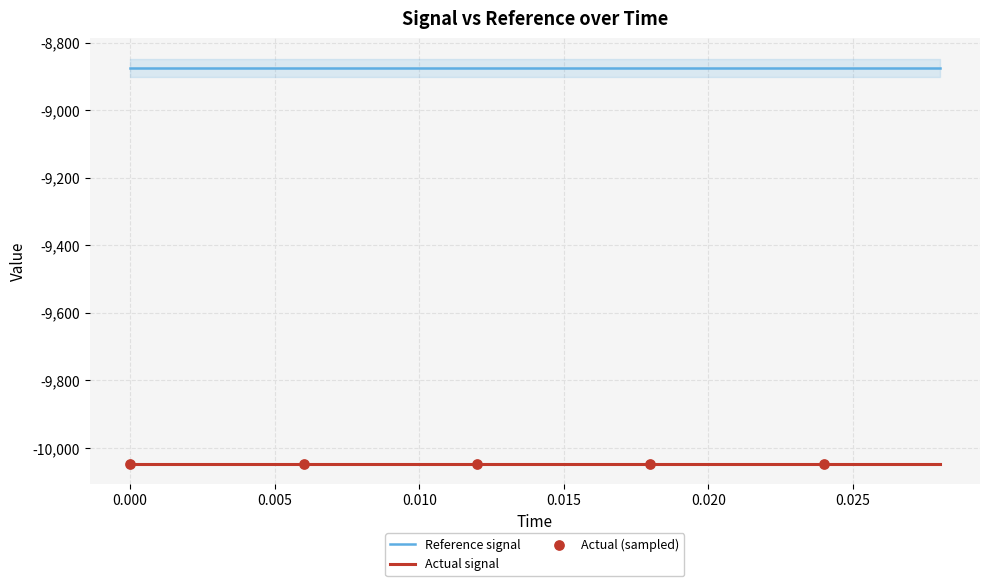

Which series has the largest total across all categories?

Reference signal